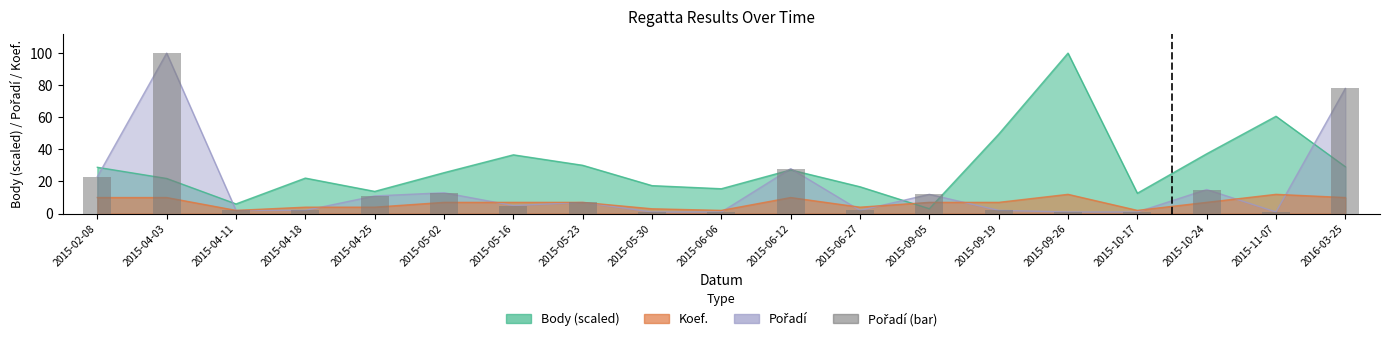

Reading left to right, what are all the values shown in this chart?

2015-02-08=23	2015-04-03=100	2015-04-11=2	2015-04-18=2	2015-04-25=11	2015-05-02=13	2015-05-16=5	2015-05-23=7	2015-05-30=1	2015-06-06=1	2015-06-12=28	2015-06-27=2	2015-09-05=12	2015-09-19=2	2015-09-26=1	2015-10-17=1	2015-10-24=15	2015-11-07=1	2016-03-25=78